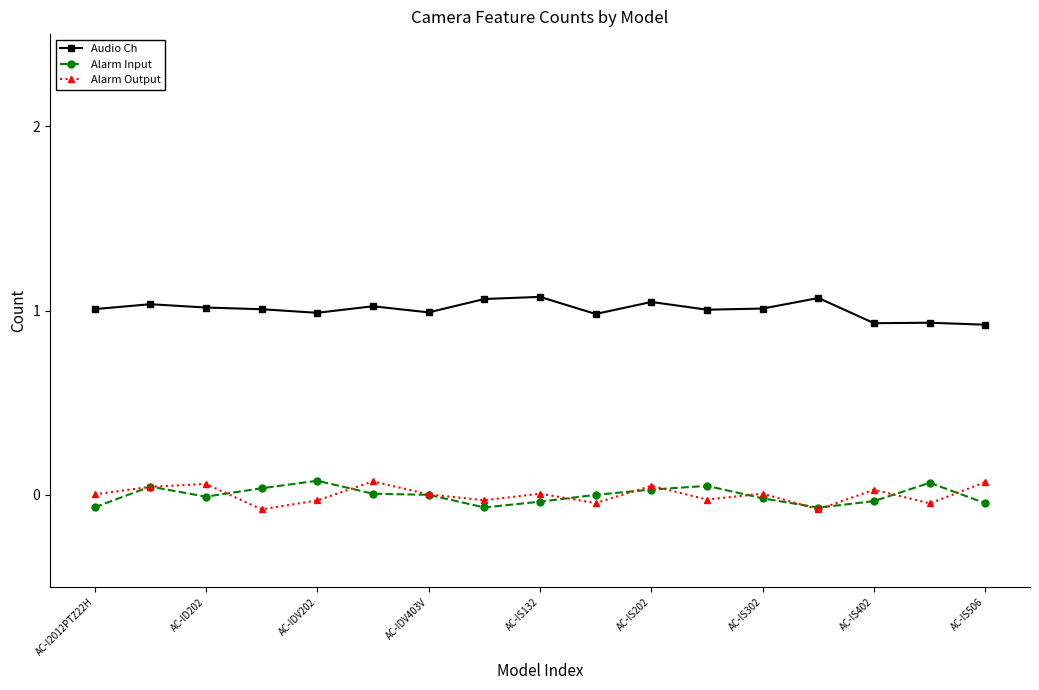

Reading left to right, transcribe all the data shown in this chart.

Audio Ch: 1.0	1.0	1.0	1.0	1.0	1.0	1.0	1.1	1.1	1.0	1.0	1.0	1.0	1.1	0.9	0.9	0.9
Alarm Input: -0.1	0.0	-0.0	0.0	0.1	0.0	0.0	-0.1	-0.0	-0.0	0.0	0.0	-0.0	-0.1	-0.0	0.1	-0.0
Alarm Output: 0.0	0.0	0.1	-0.1	-0.0	0.1	0.0	-0.0	0.0	-0.0	0.0	-0.0	0.0	-0.1	0.0	-0.0	0.1